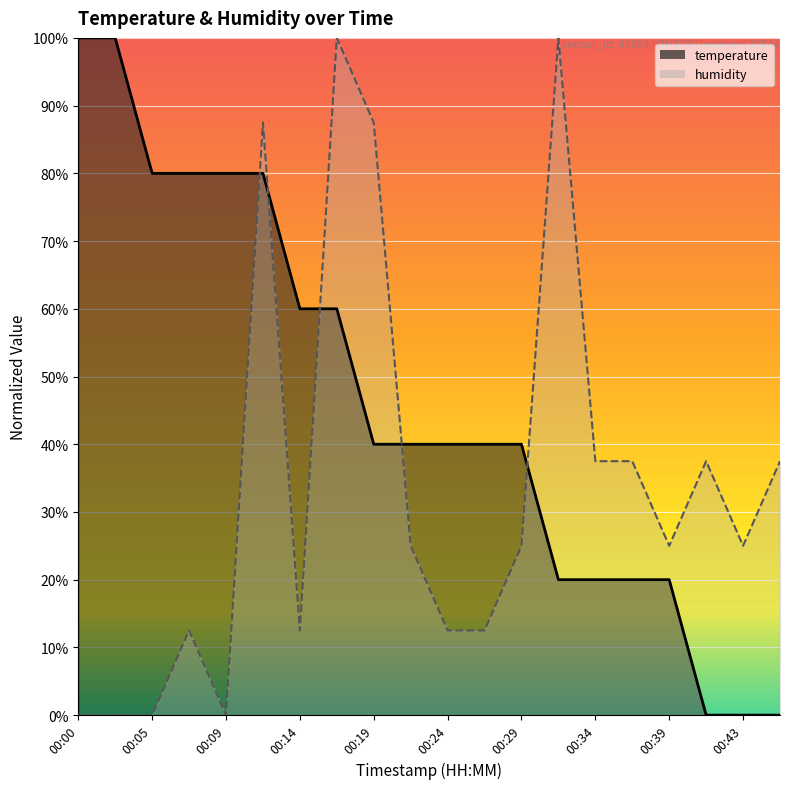

Which series changed the most between 00:12 and 00:43?

temperature